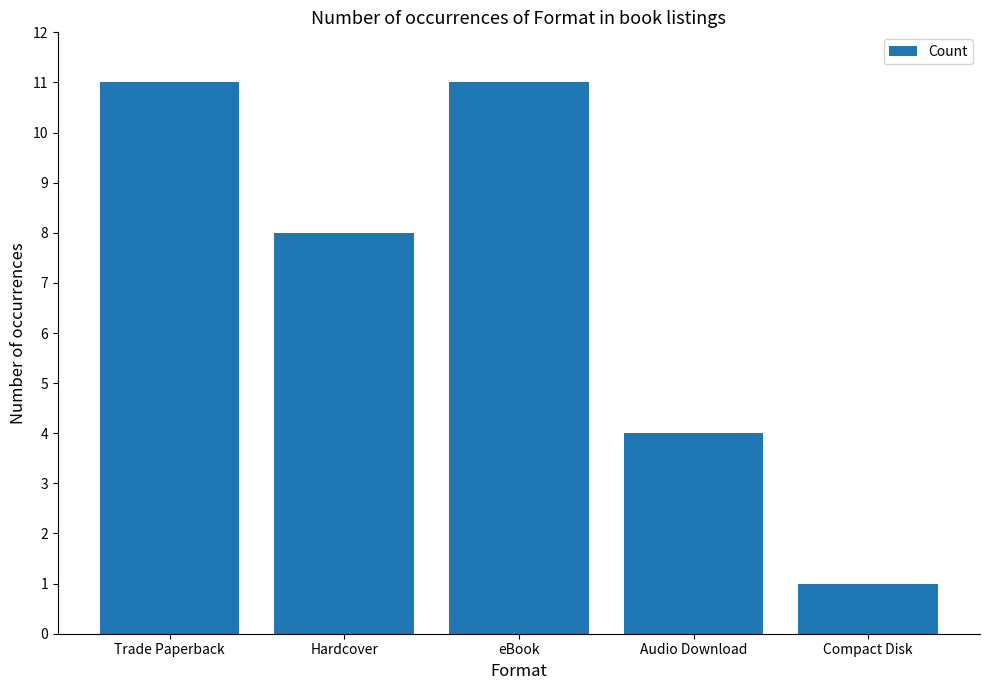

How many data points are less than 8?

2